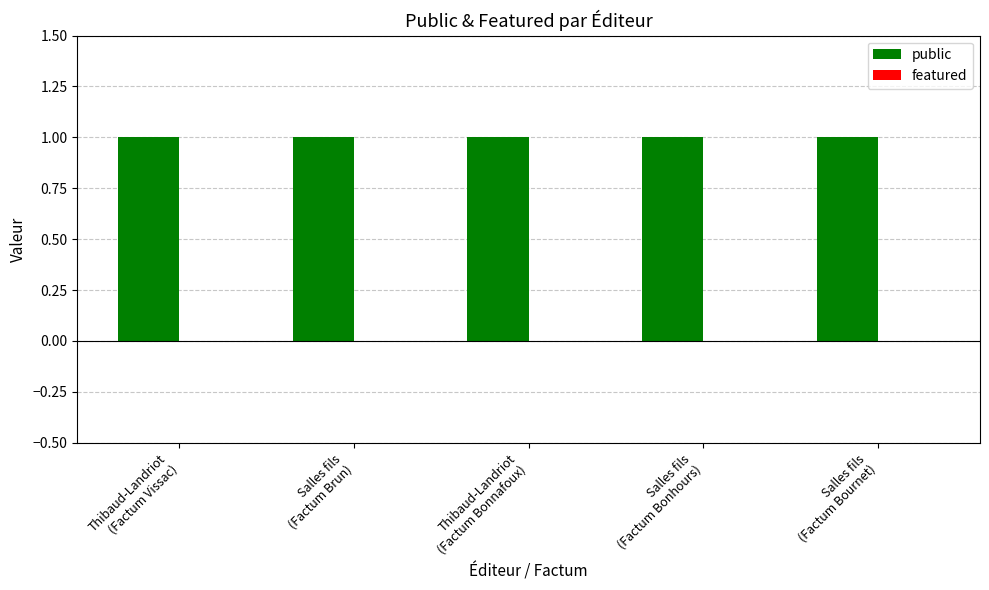

Reading left to right, list all the values displayed in this chart.

public: Thibaud-Landriot
(Factum Vissac)=1	Salles fils
(Factum Brun)=1	Thibaud-Landriot
(Factum Bonnafoux)=1	Salles fils
(Factum Bonhours)=1	Salles fils
(Factum Bournet)=1
featured: Thibaud-Landriot
(Factum Vissac)=0	Salles fils
(Factum Brun)=0	Thibaud-Landriot
(Factum Bonnafoux)=0	Salles fils
(Factum Bonhours)=0	Salles fils
(Factum Bournet)=0